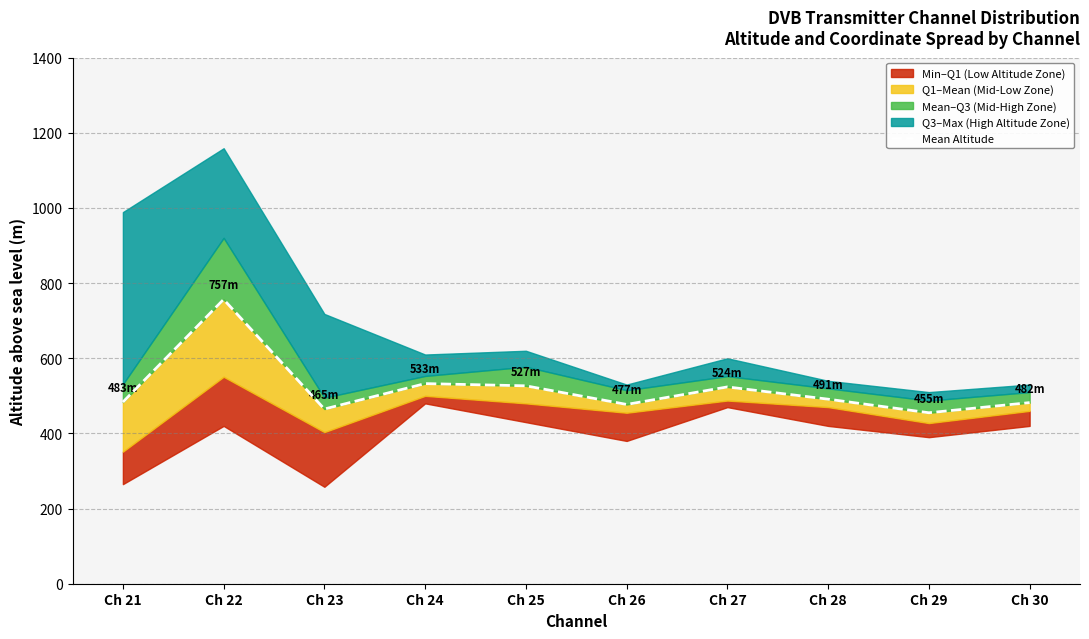

Reading left to right, what are all the values shown in this chart?

Ch 21=483.4	Ch 22=756.6	Ch 23=464.9	Ch 24=532.6	Ch 25=526.7	Ch 26=477.1	Ch 27=523.8	Ch 28=491.1	Ch 29=455.0	Ch 30=482.0